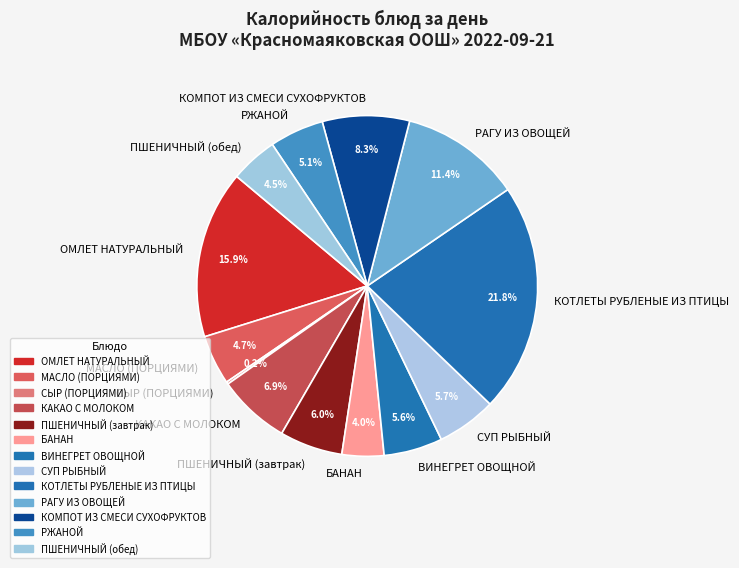

Between КОТЛЕТЫ РУБЛЕНЫЕ ИЗ ПТИЦЫ and СУП РЫБНЫЙ, which is larger?

КОТЛЕТЫ РУБЛЕНЫЕ ИЗ ПТИЦЫ